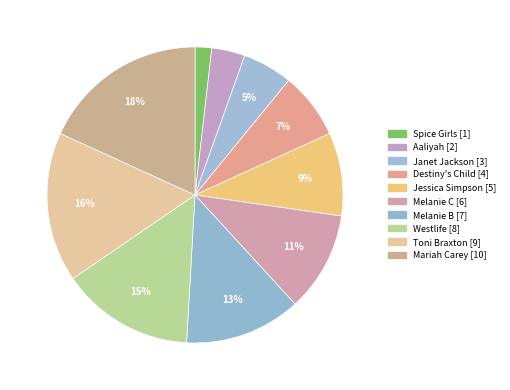

Is there any slice that represents more than half of the pie?

No